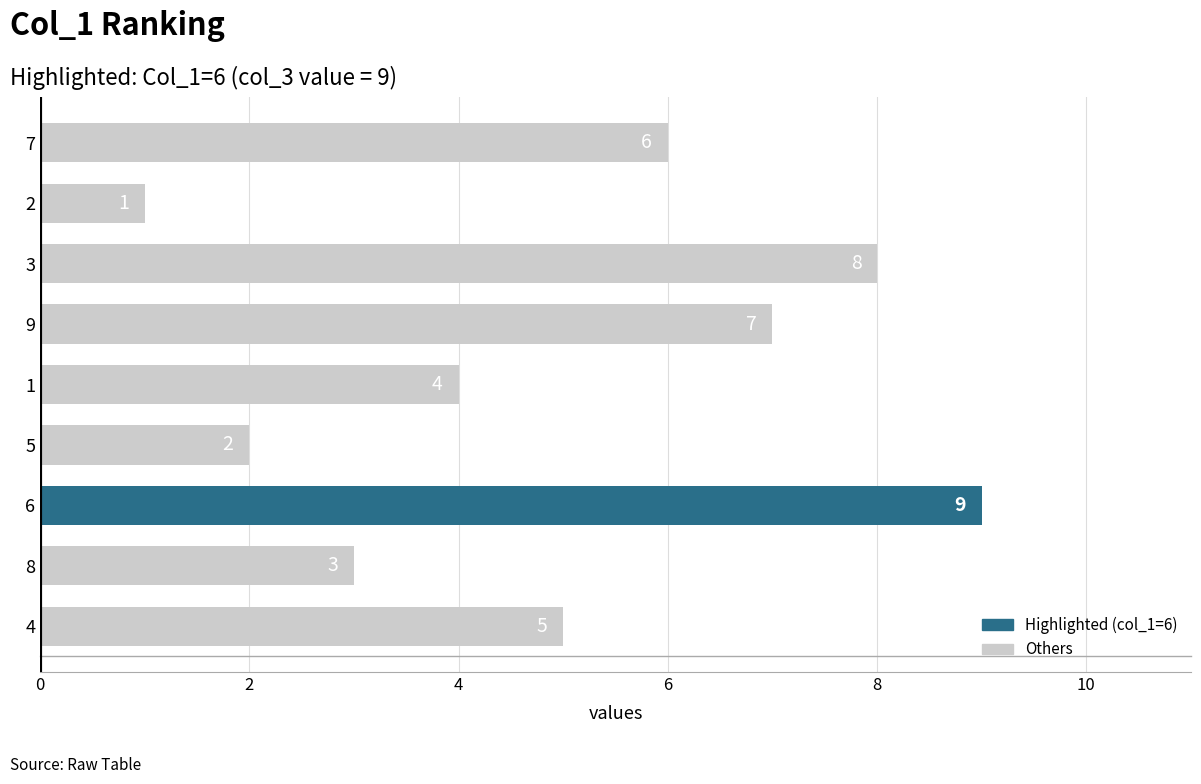

What is the change in value from 4 to 6?

+4